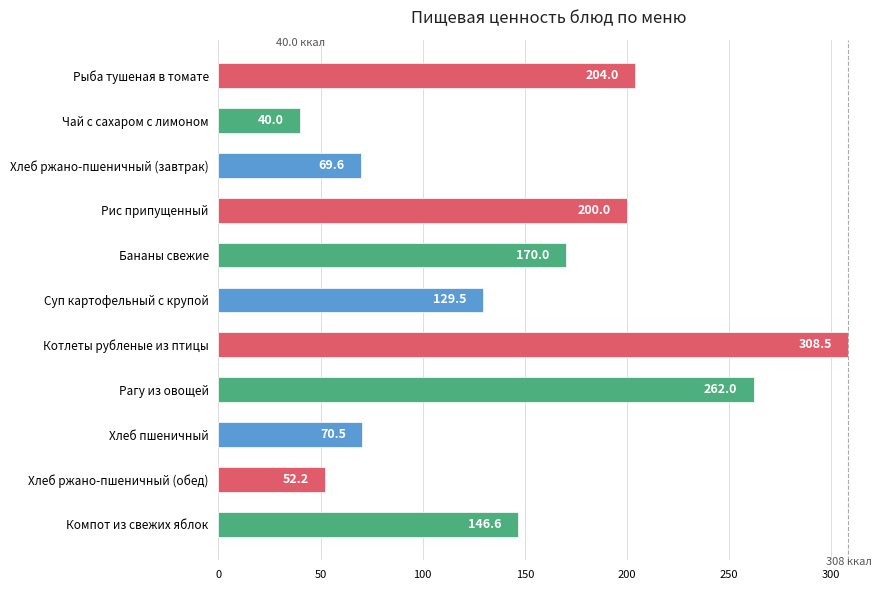

List the labels in order of value, largest first.

Котлеты рубленые из птицы, Рагу из овощей, Рыба тушеная в томате, Рис припущенный, Бананы свежие, Компот из свежих яблок, Суп картофельный с крупой, Хлеб пшеничный, Хлеб ржано-пшеничный (завтрак), Хлеб ржано-пшеничный (обед), Чай с сахаром с лимоном